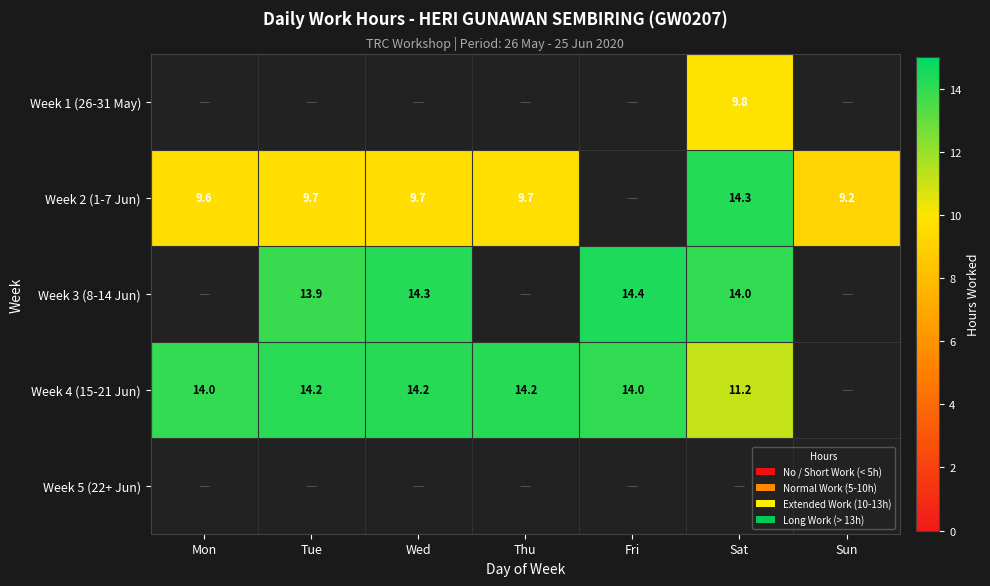

What is the sum of the Week 4 (15-21 Jun) values at Wed and Sat?

25.4